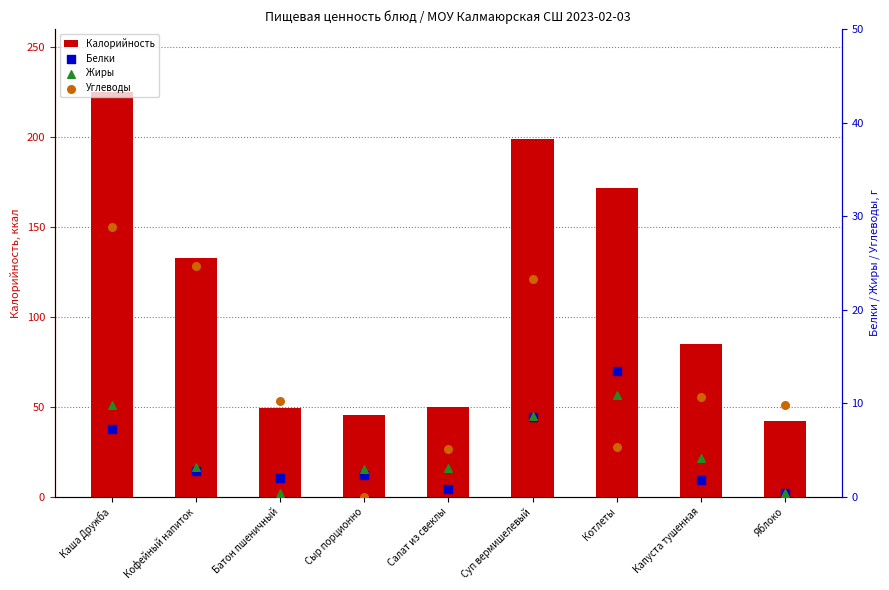

At how many categories does at least one series exceed 100?

4